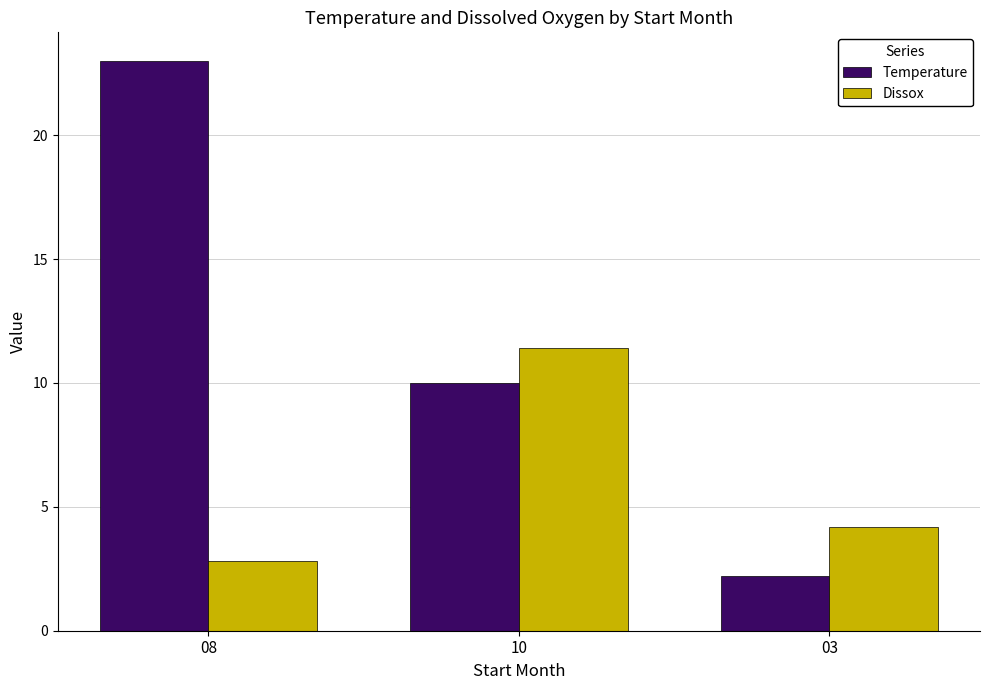

What are all the series names shown in the legend?

Temperature, Dissox